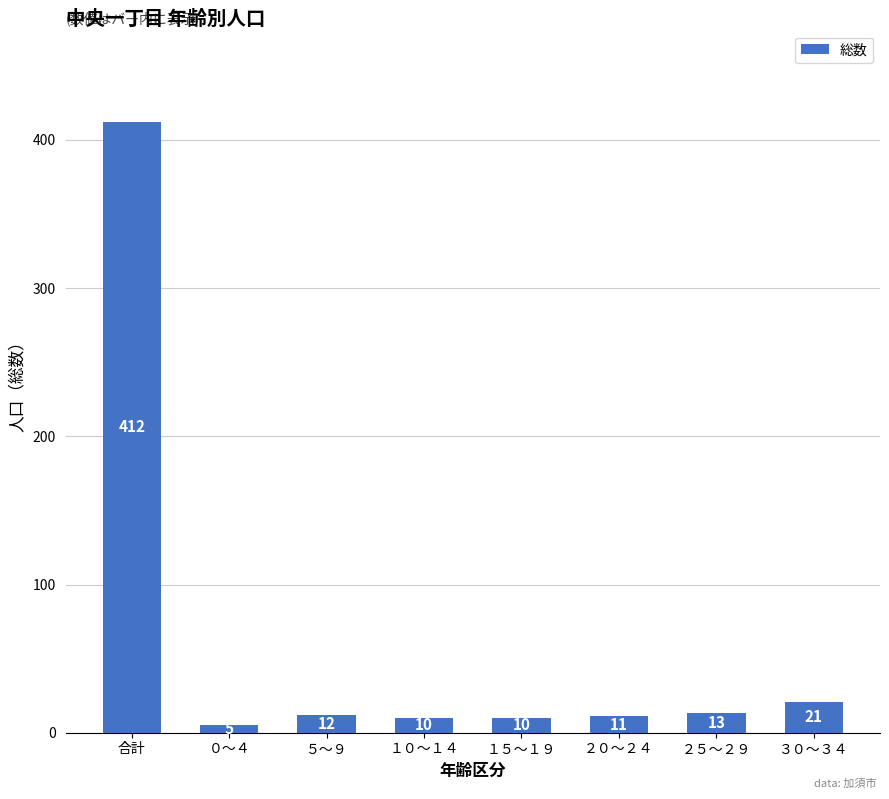

What is the label of the 3rd bar from the left?

５～９